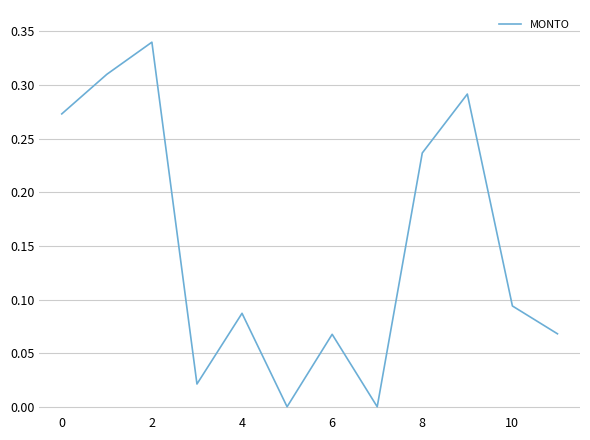

How many interior local valleys (lower than both neighbors) does the data have?

3